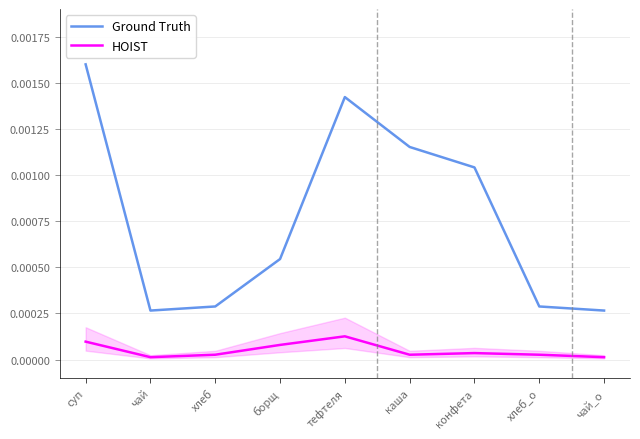

True or false: Ground Truth and HOIST cross at least once.

False